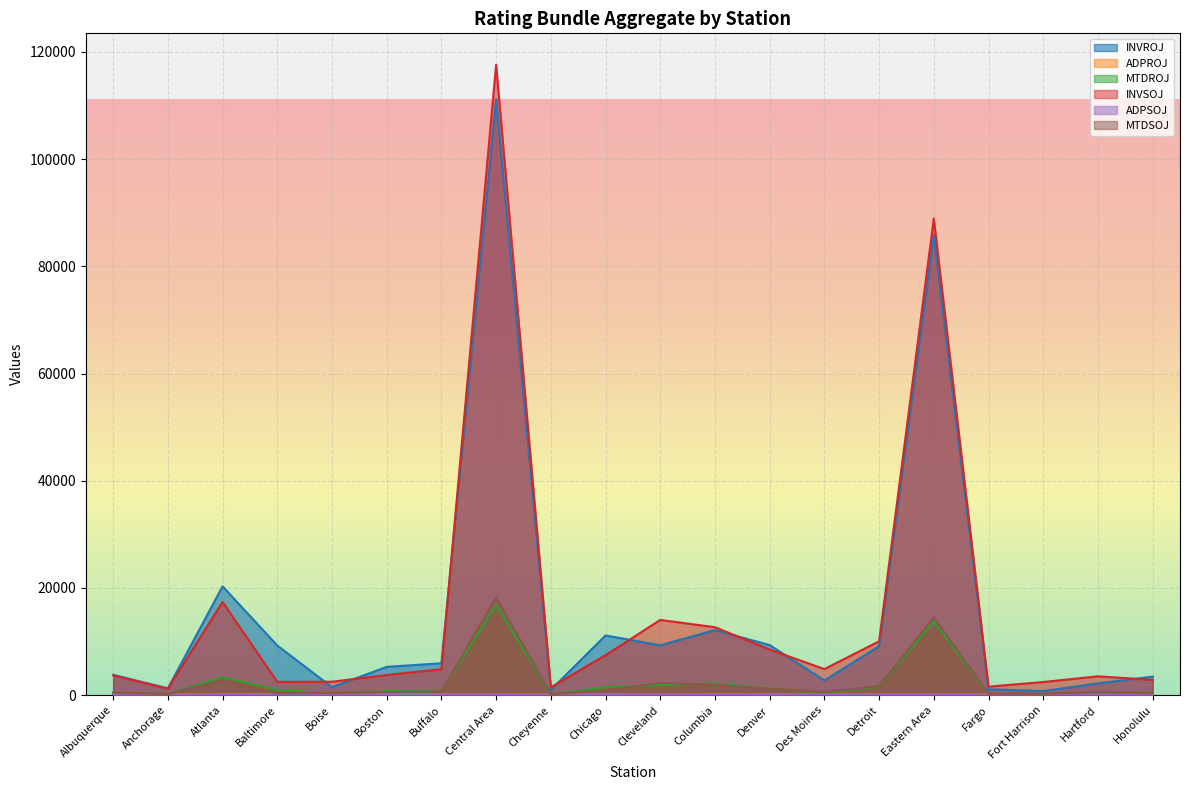

What are all the series names shown in the legend?

INVROJ, ADPROJ, MTDROJ, INVSOJ, ADPSOJ, MTDSOJ